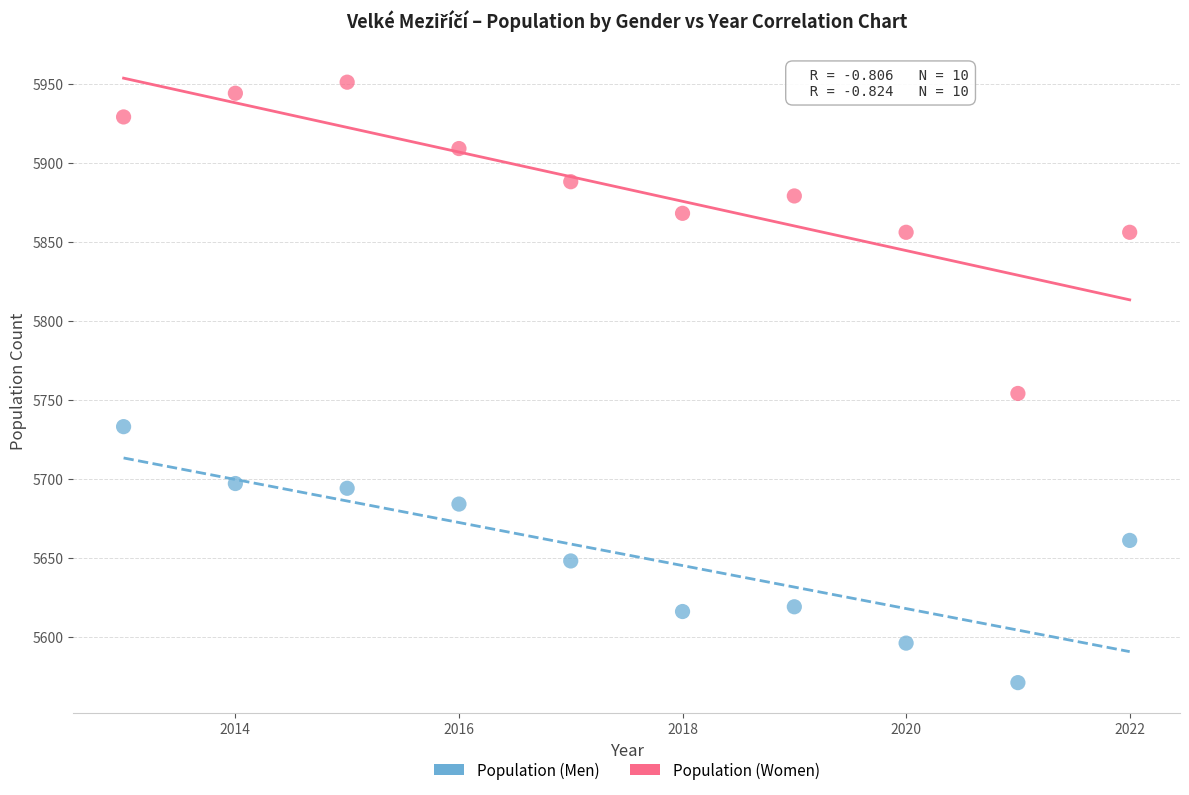

Across all data points, what is the range of X values (max minus min)?

9